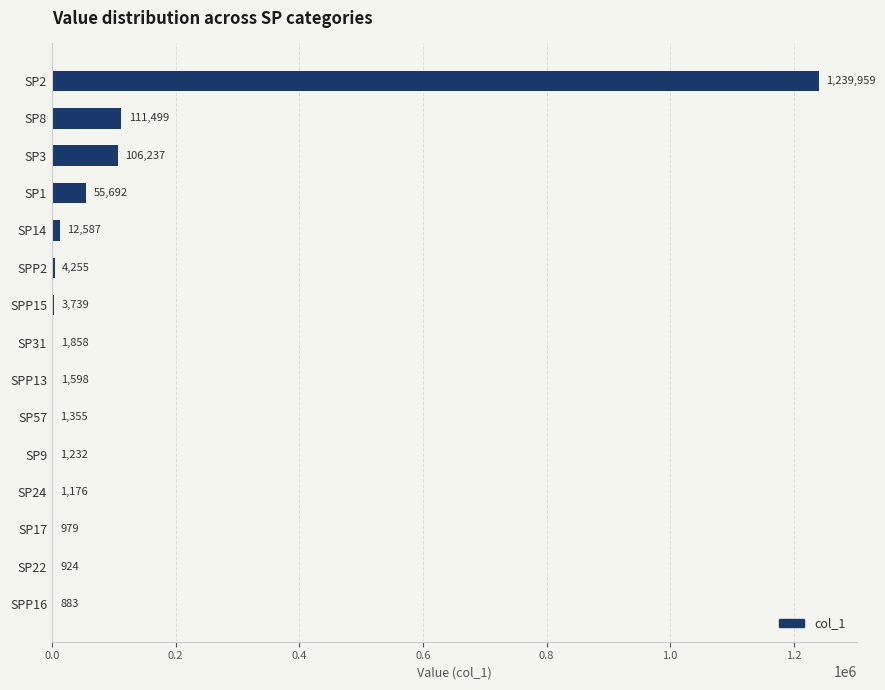

What is the sum of the values at SP3 and SP2?

1346196